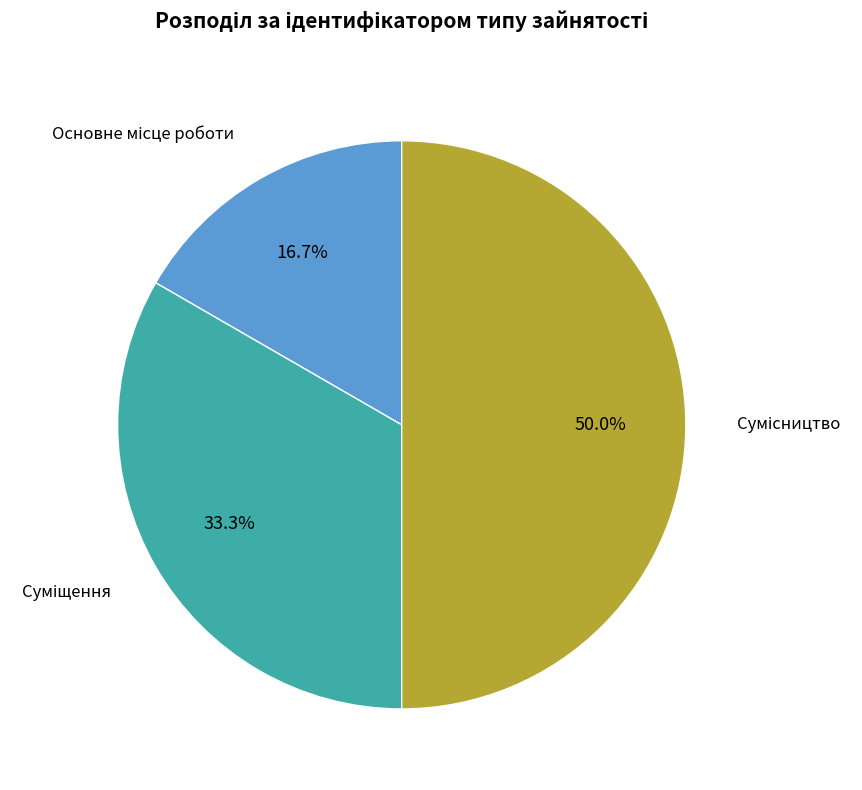

How many segments does this pie chart have?

3